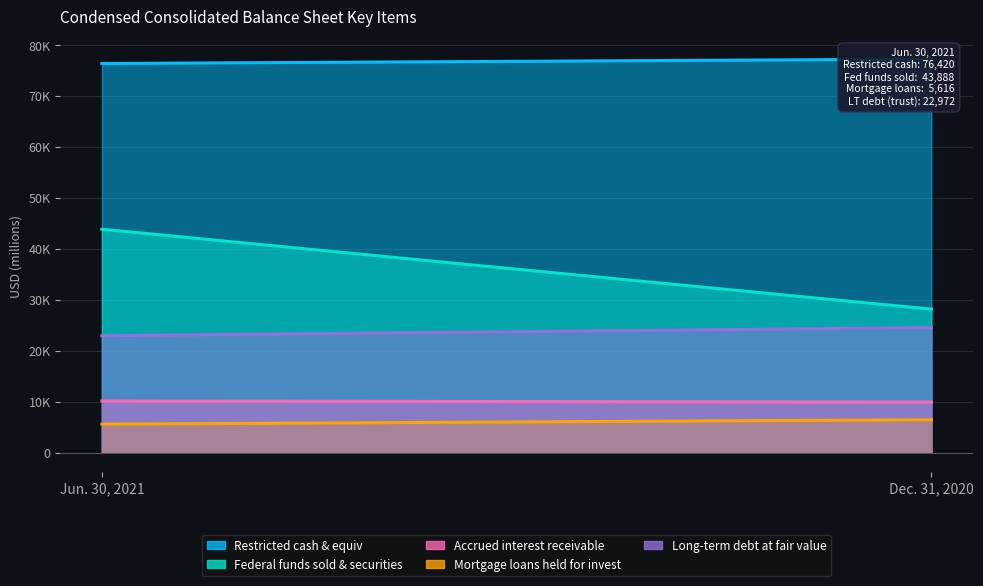

What position from the left is Dec. 31, 2020?

2